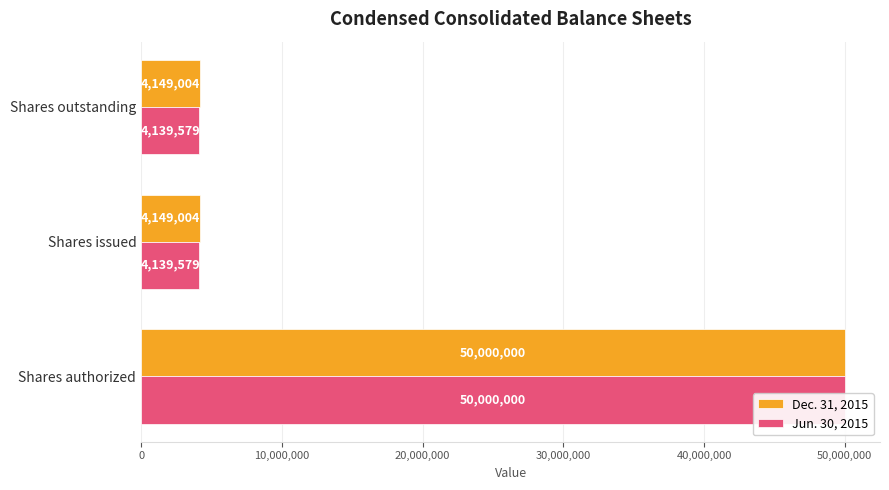

Is the value of Jun. 30, 2015 at Shares issued greater than the value of Dec. 31, 2015 at Shares issued?

No